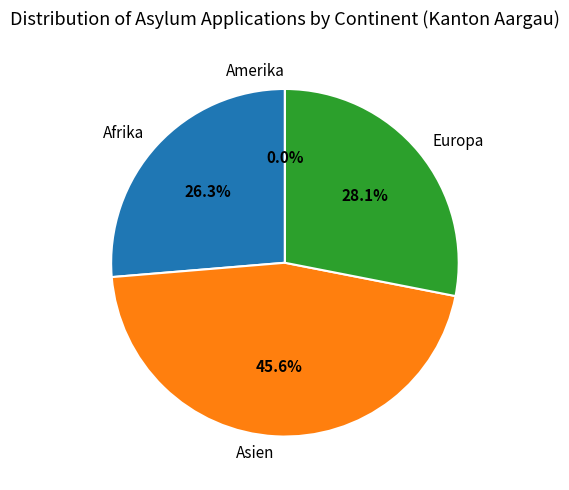

How much of the chart is everything except Amerika?

100.0%